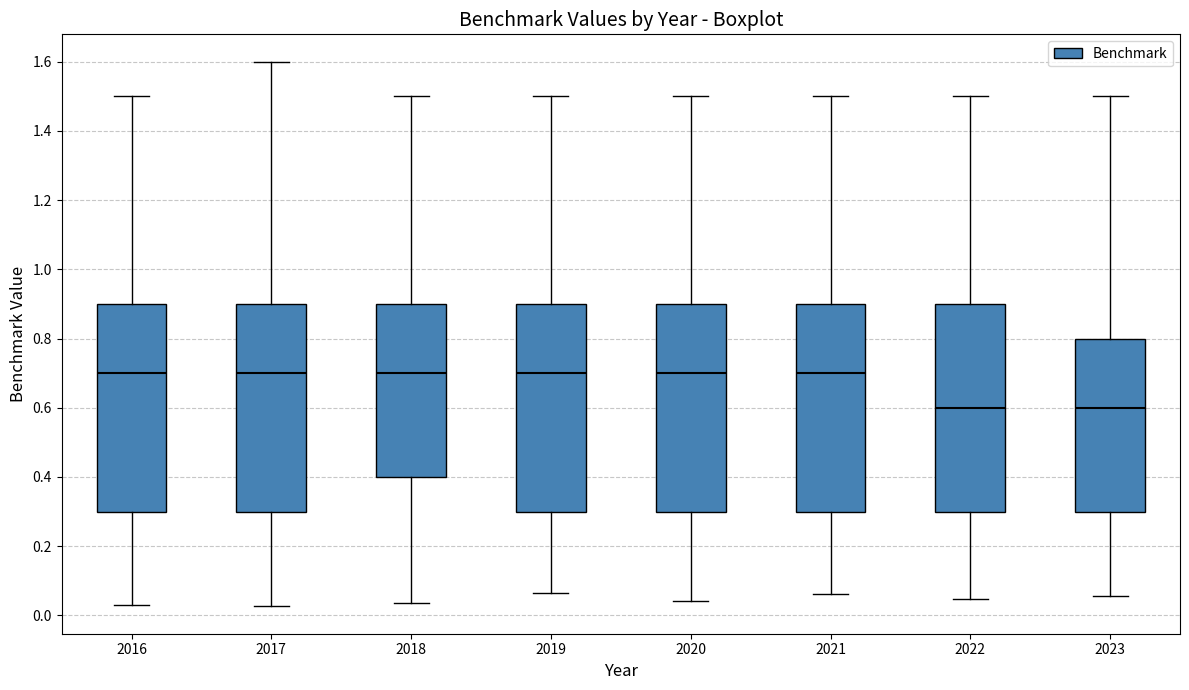

Reading left to right, transcribe this box plot: for each box, give where its median line is, the range the box spans, and where its two whiskers end, as read against the y-axis. The values are not printed on the chart, so give them approximately, as read against the axis.

2016: median 0.70, box 0.30 to 0.90, whiskers 0.02 to 1.50
2017: median 0.70, box 0.30 to 0.90, whiskers 0.02 to 1.60
2018: median 0.70, box 0.40 to 0.90, whiskers 0.04 to 1.50
2019: median 0.70, box 0.30 to 0.90, whiskers 0.06 to 1.50
2020: median 0.70, box 0.30 to 0.90, whiskers 0.04 to 1.50
2021: median 0.70, box 0.30 to 0.90, whiskers 0.06 to 1.50
2022: median 0.60, box 0.30 to 0.90, whiskers 0.04 to 1.50
2023: median 0.60, box 0.30 to 0.80, whiskers 0.06 to 1.50